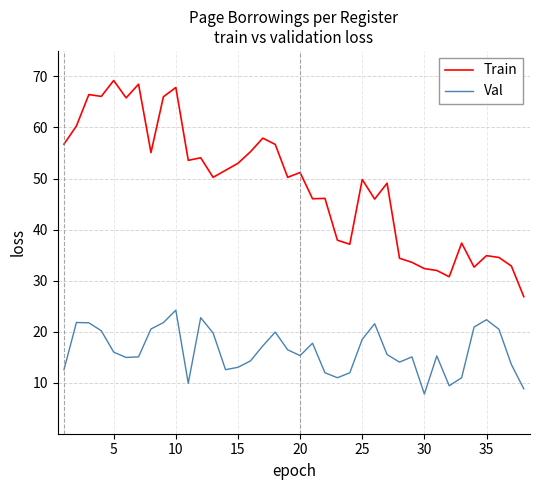

What is the greatest value displayed?

69.2